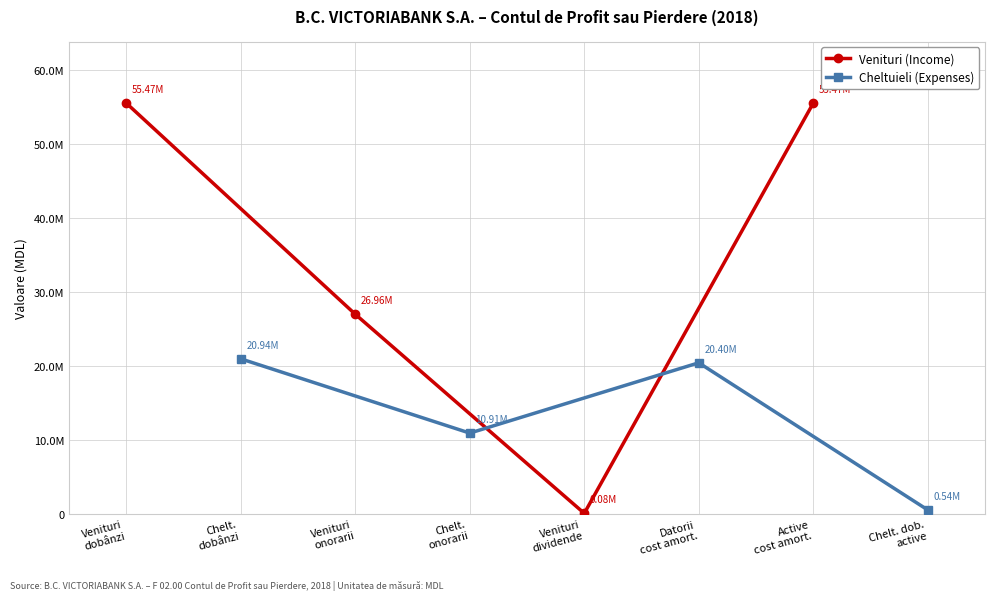

At which category does Cheltuieli (Expenses) reach its first local valley?

Chelt.
onorarii